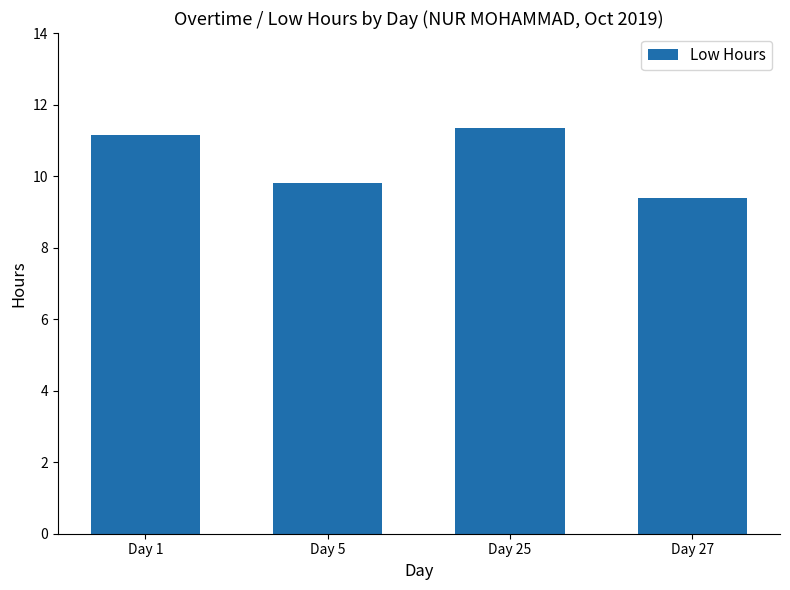

Where is the data nearest to the value 10?

Day 5